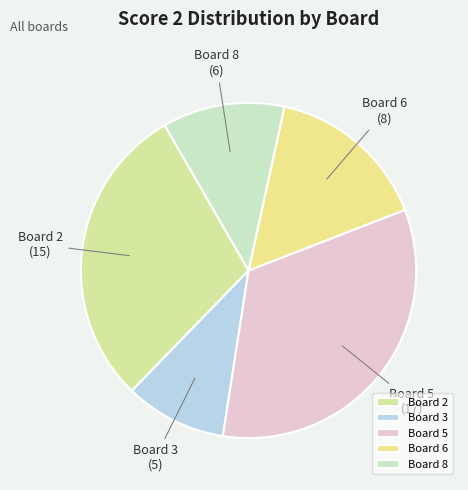

Is there any slice that represents more than half of the pie?

No